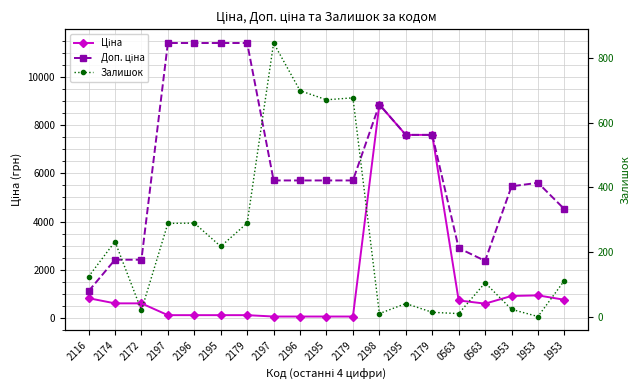

At 2116, list the series in order from largest to smallest.

Доп. ціна, Ціна, Залишок